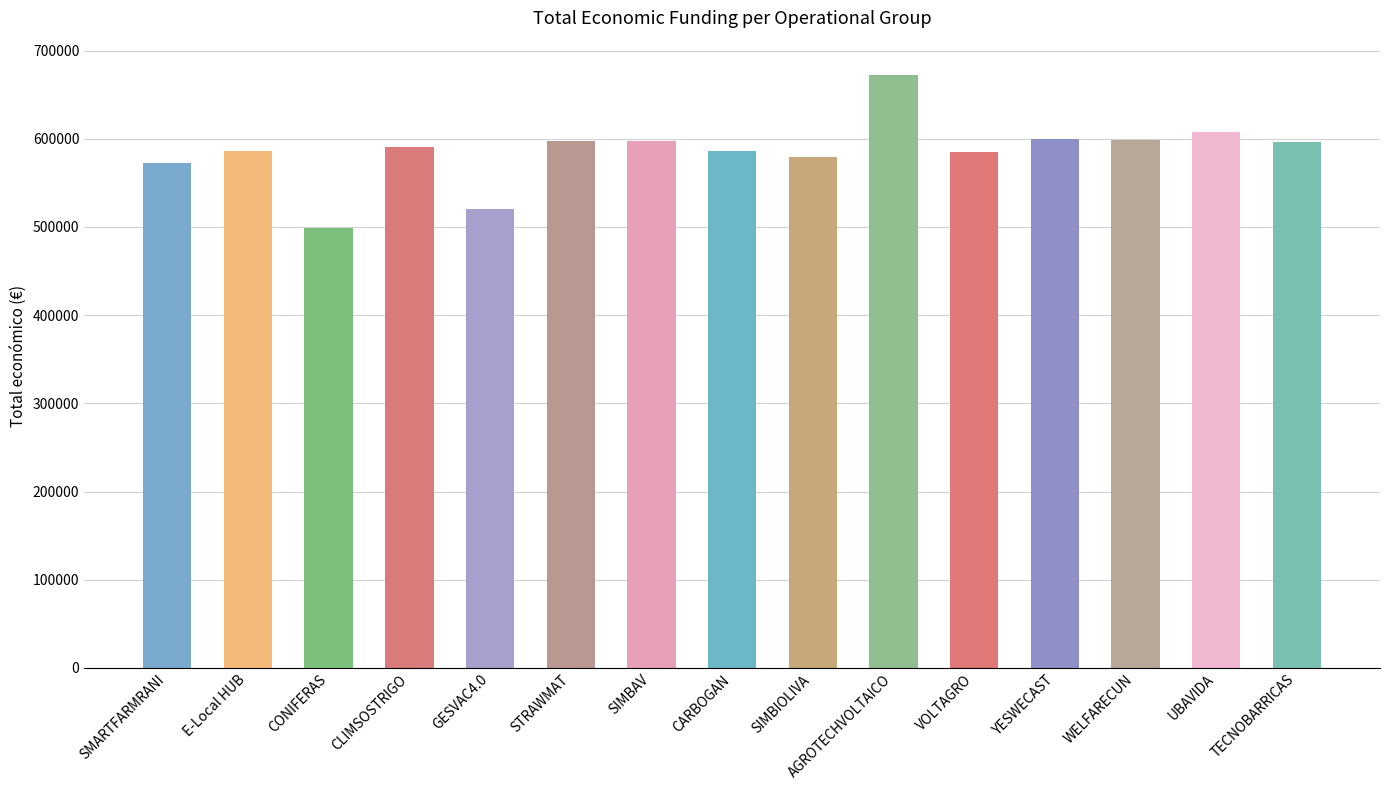

Which has a higher value, AGROTECHVOLTAICO or CARBOGAN?

AGROTECHVOLTAICO